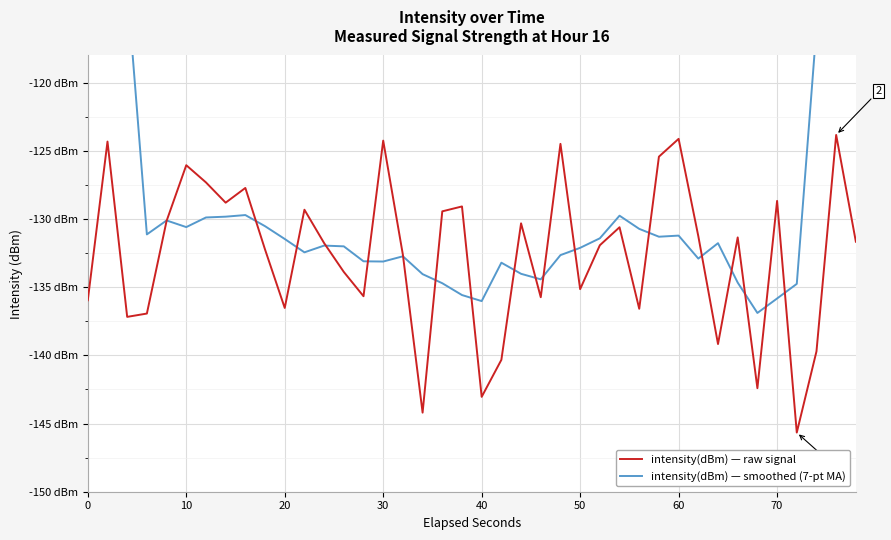

Rank the series by their maximum value, from lowest to highest.

intensity(dBm) — raw signal, intensity(dBm) — smoothed (7-pt MA)